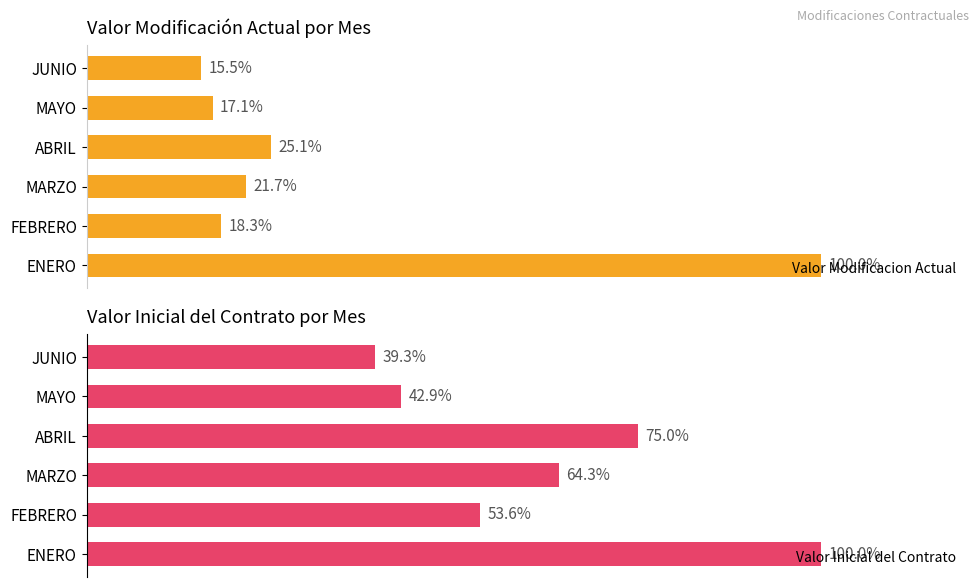

Reading left to right, what are all the values shown in this chart?

Valor Modificacion Actual: 100.0	18.3	21.7	25.1	17.1	15.5
Valor Inicial del Contrato: 100.0	53.6	64.3	75.0	42.9	39.3